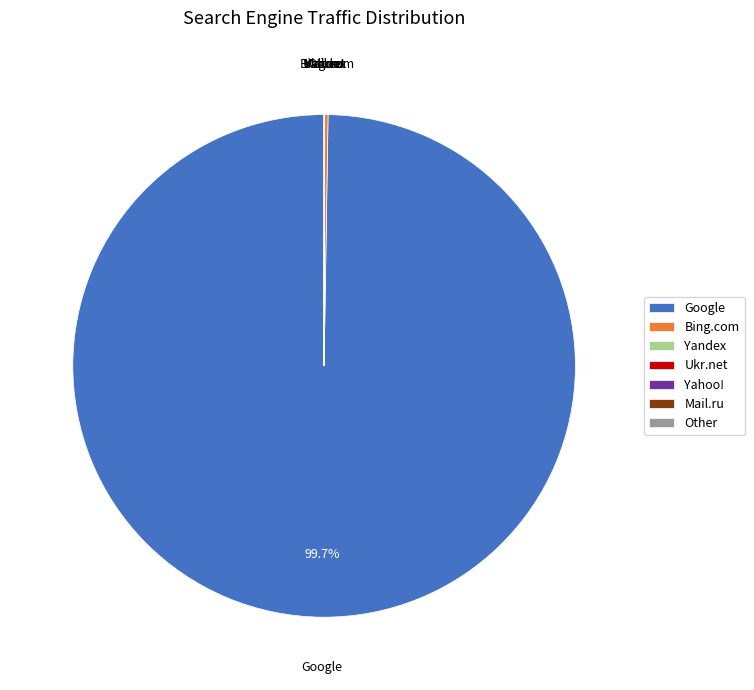

What is the largest slice in the pie chart?

Google